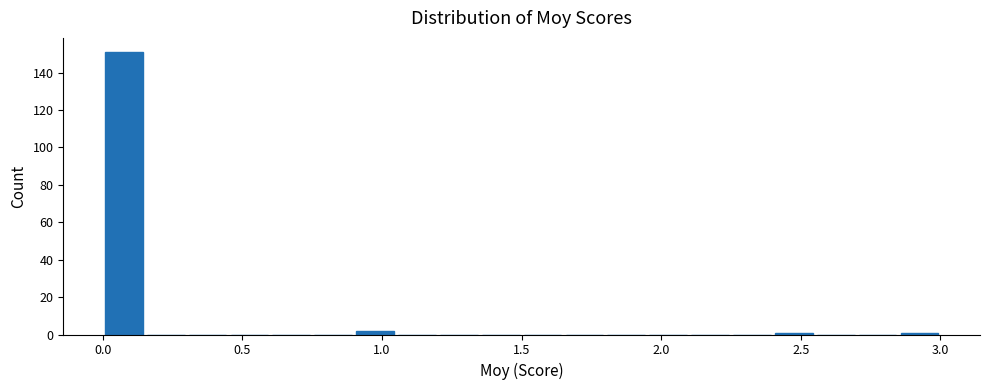

Read against the x-axis, roughly where is the centre of the tallest bar?

0.10